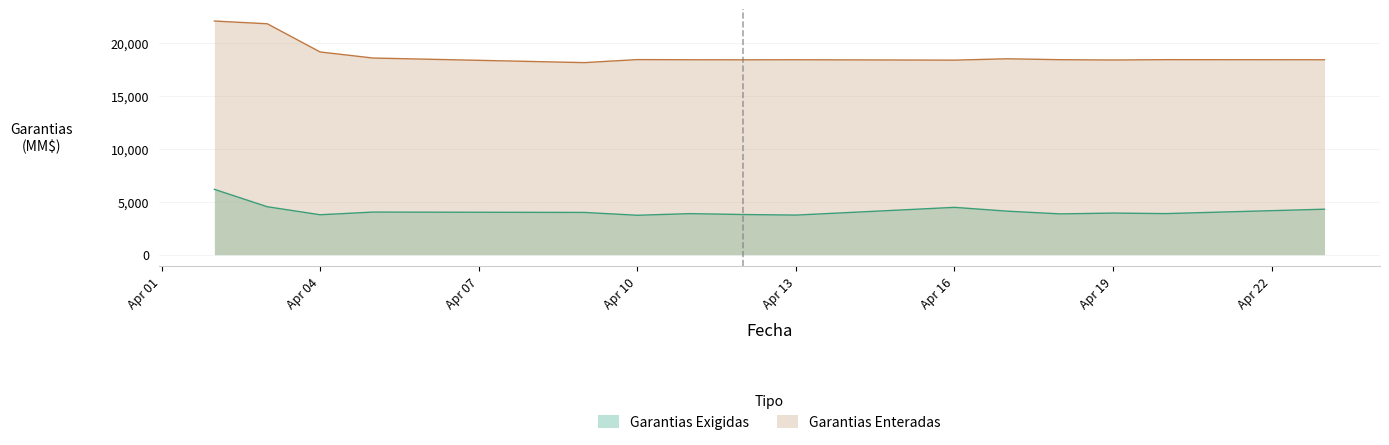

What is the minimum value shown in the chart?

3717.4